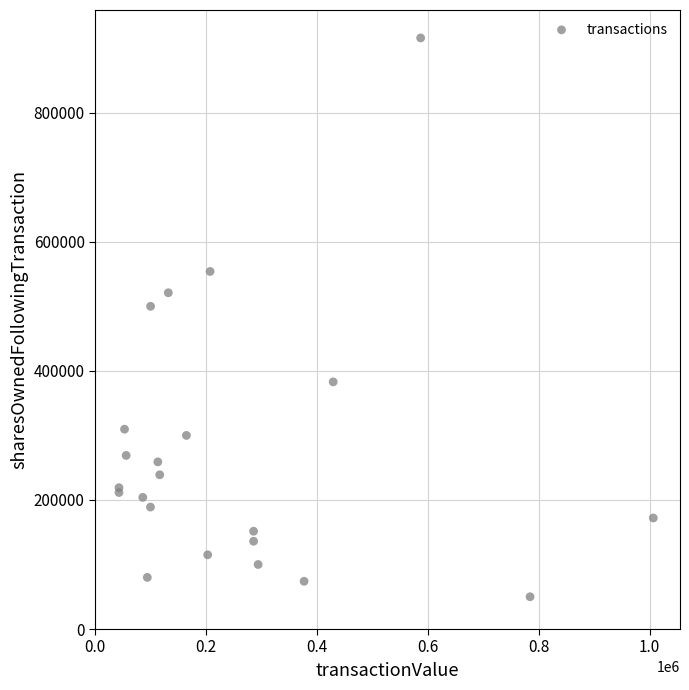

What Y value in the scatter plot is closest to 482900?

500000